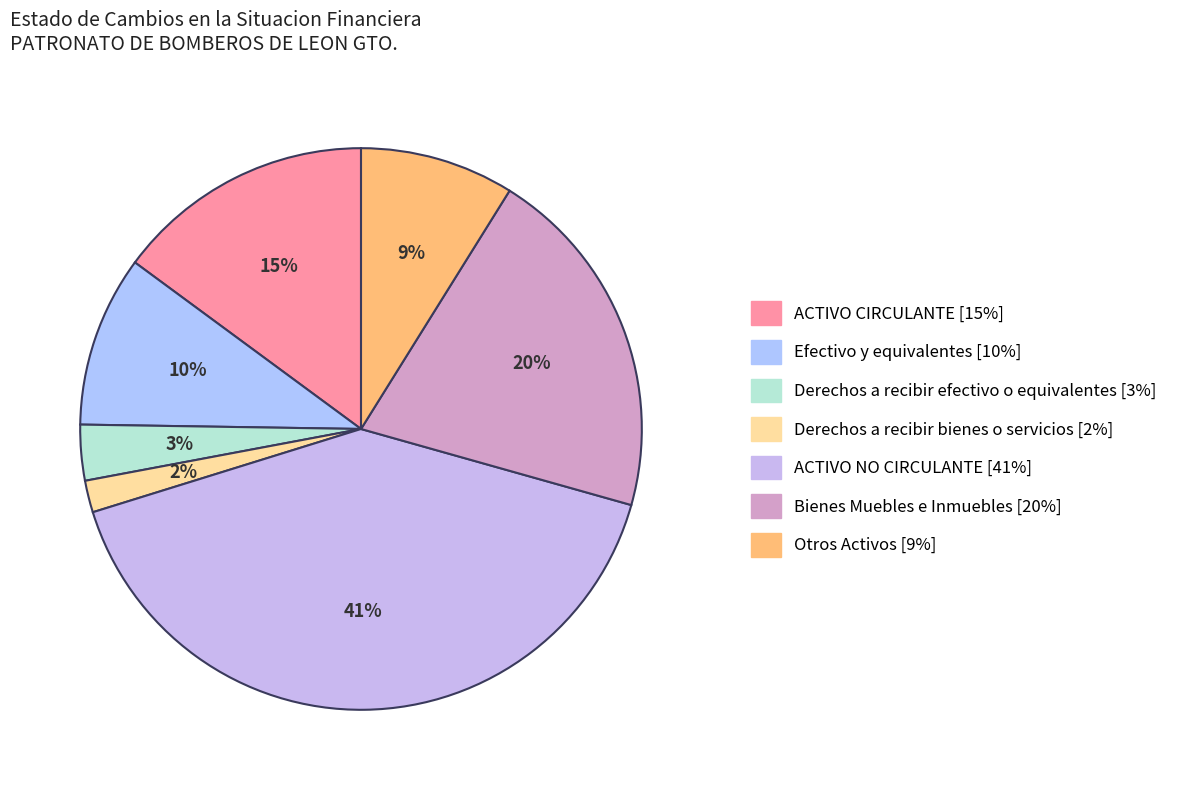

Count the number of slices in the pie.

7